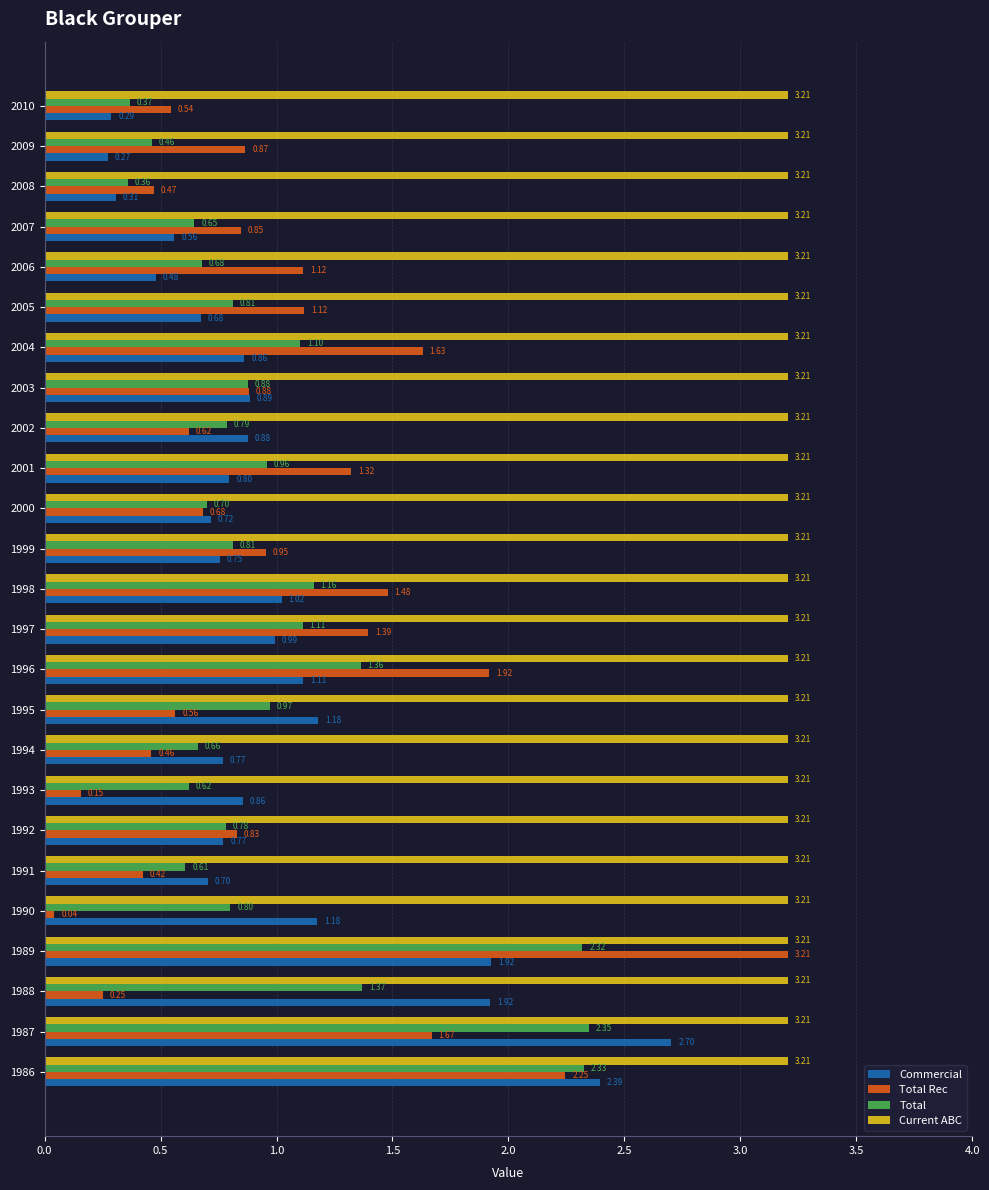

Rank the series at 1998 from lowest to highest value.

Commercial, Total, Total Rec, Current ABC